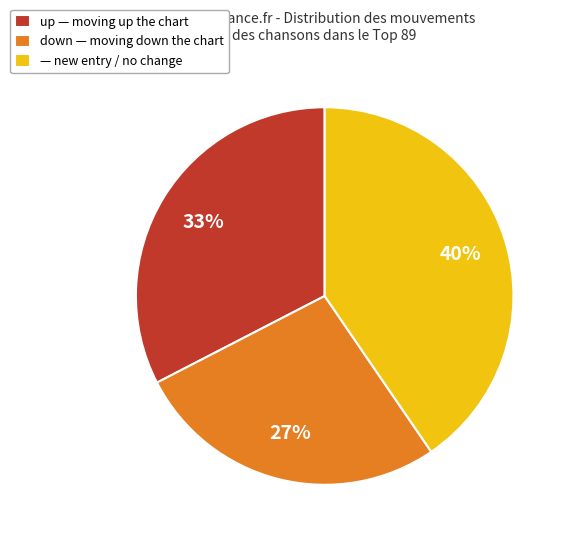

What is the smallest slice in the pie chart?

down — moving down the chart